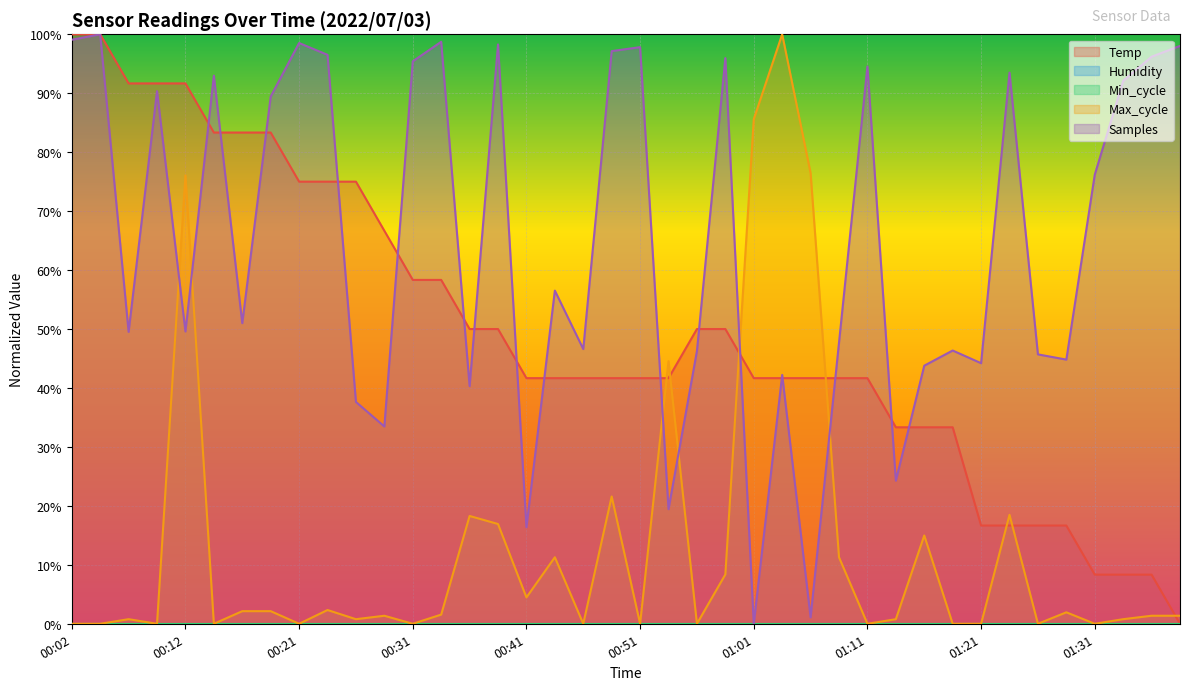

How many lines are shown in the chart?

3